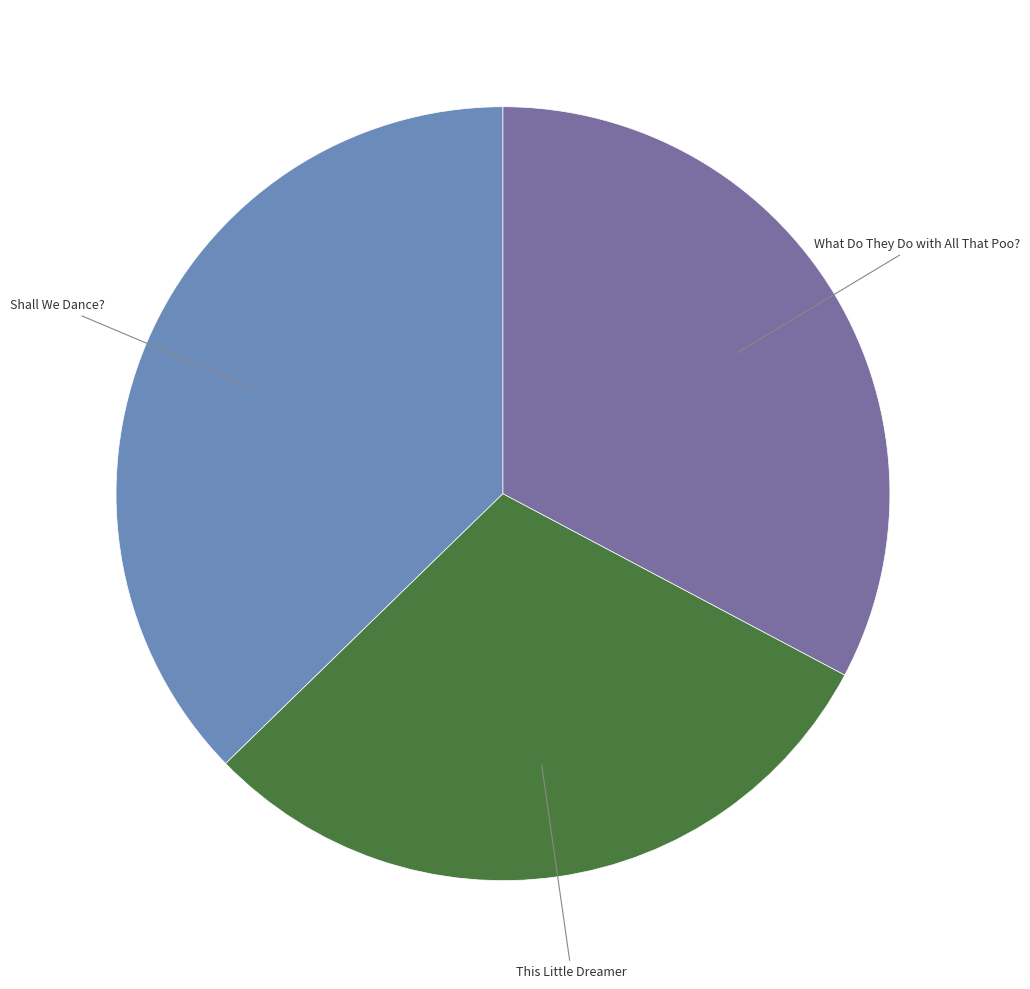

Does What Do They Do with All That Poo? account for over 50% of the chart?

No